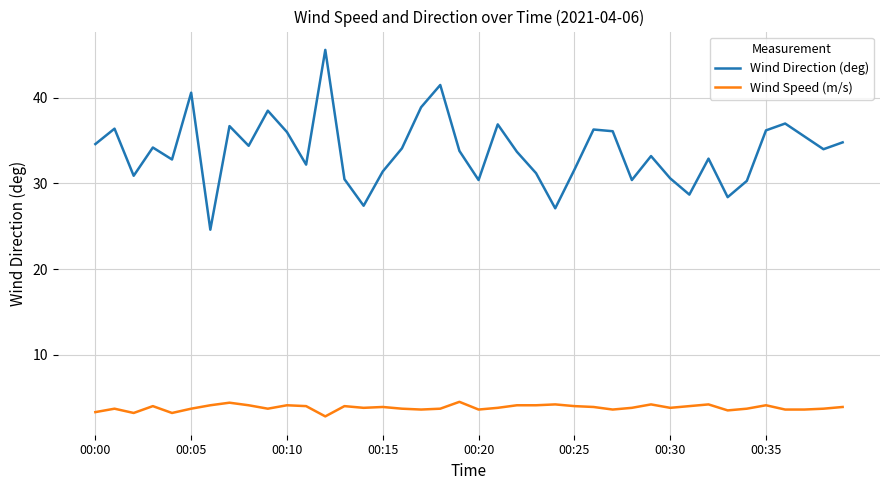

Rank the series by their maximum value, from highest to lowest.

Wind Direction (deg), Wind Speed (m/s)